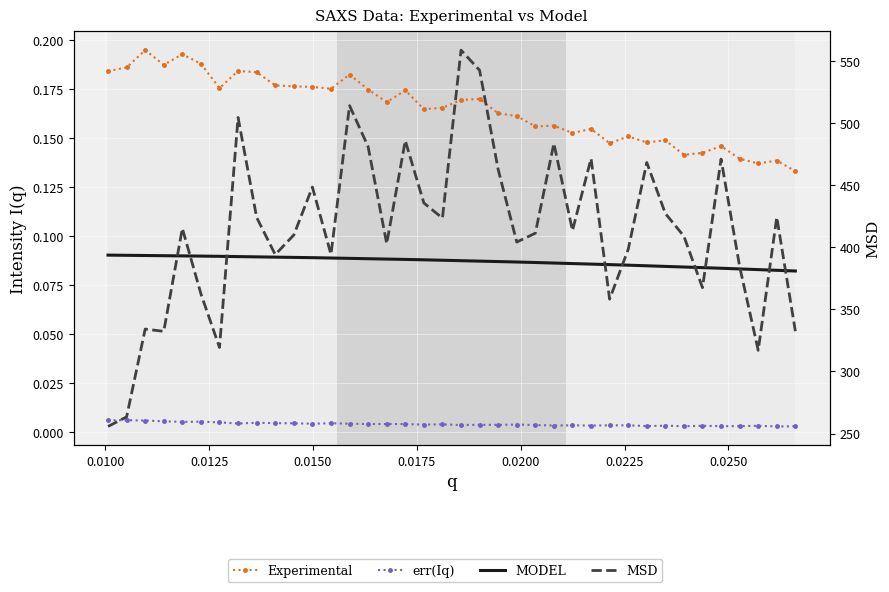

What value does the Experimental series have at 0.0125?

0.2